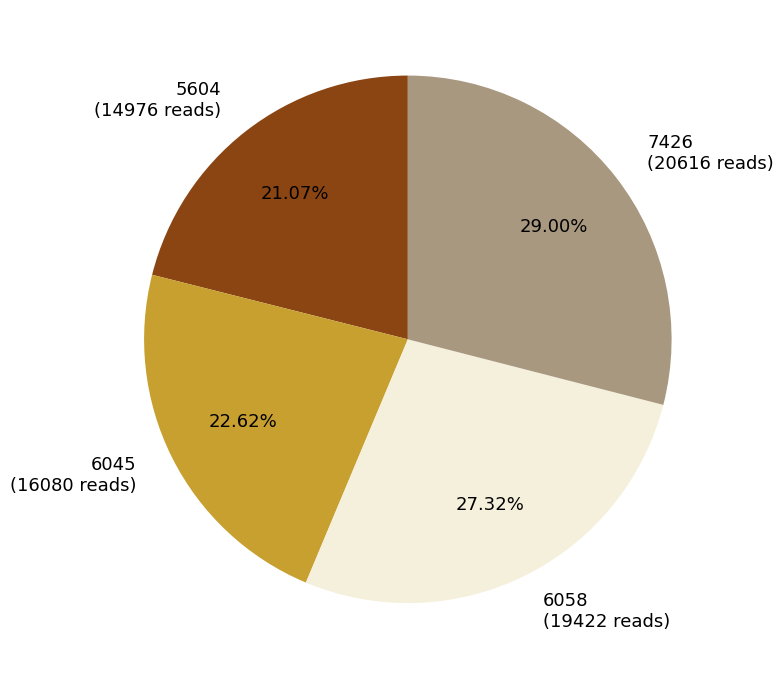

Which has a higher value, 5604 or 7426?

7426